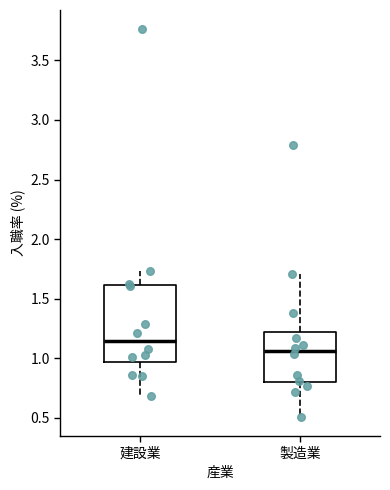

Where does the upper whisker of the box for 製造業 end on the y-axis? The values are not printed on the chart, so give them approximately, as read against the axis.

1.70